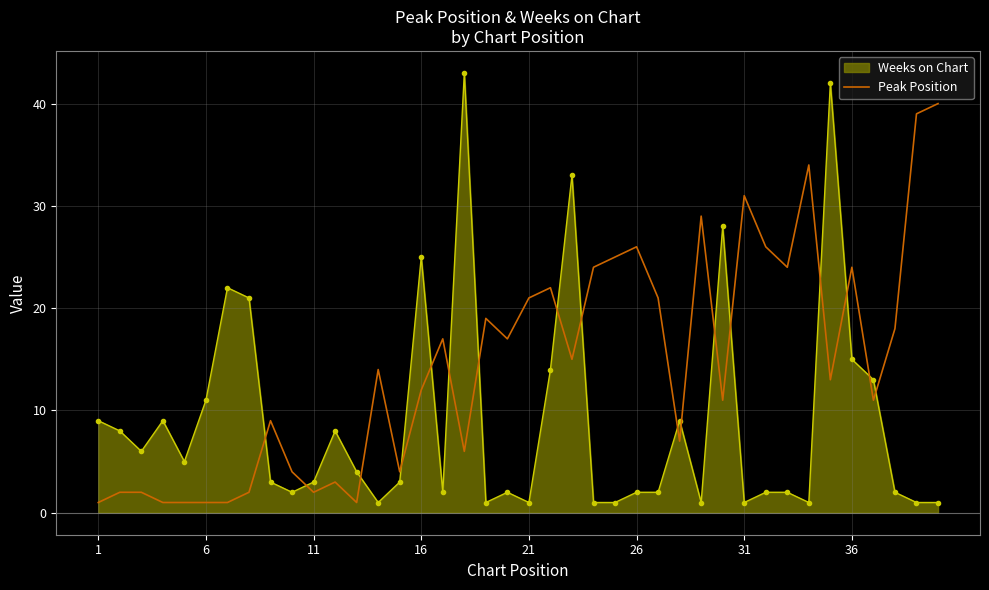

What is the difference between the maximum and minimum values in the Weeks on Chart series?

42